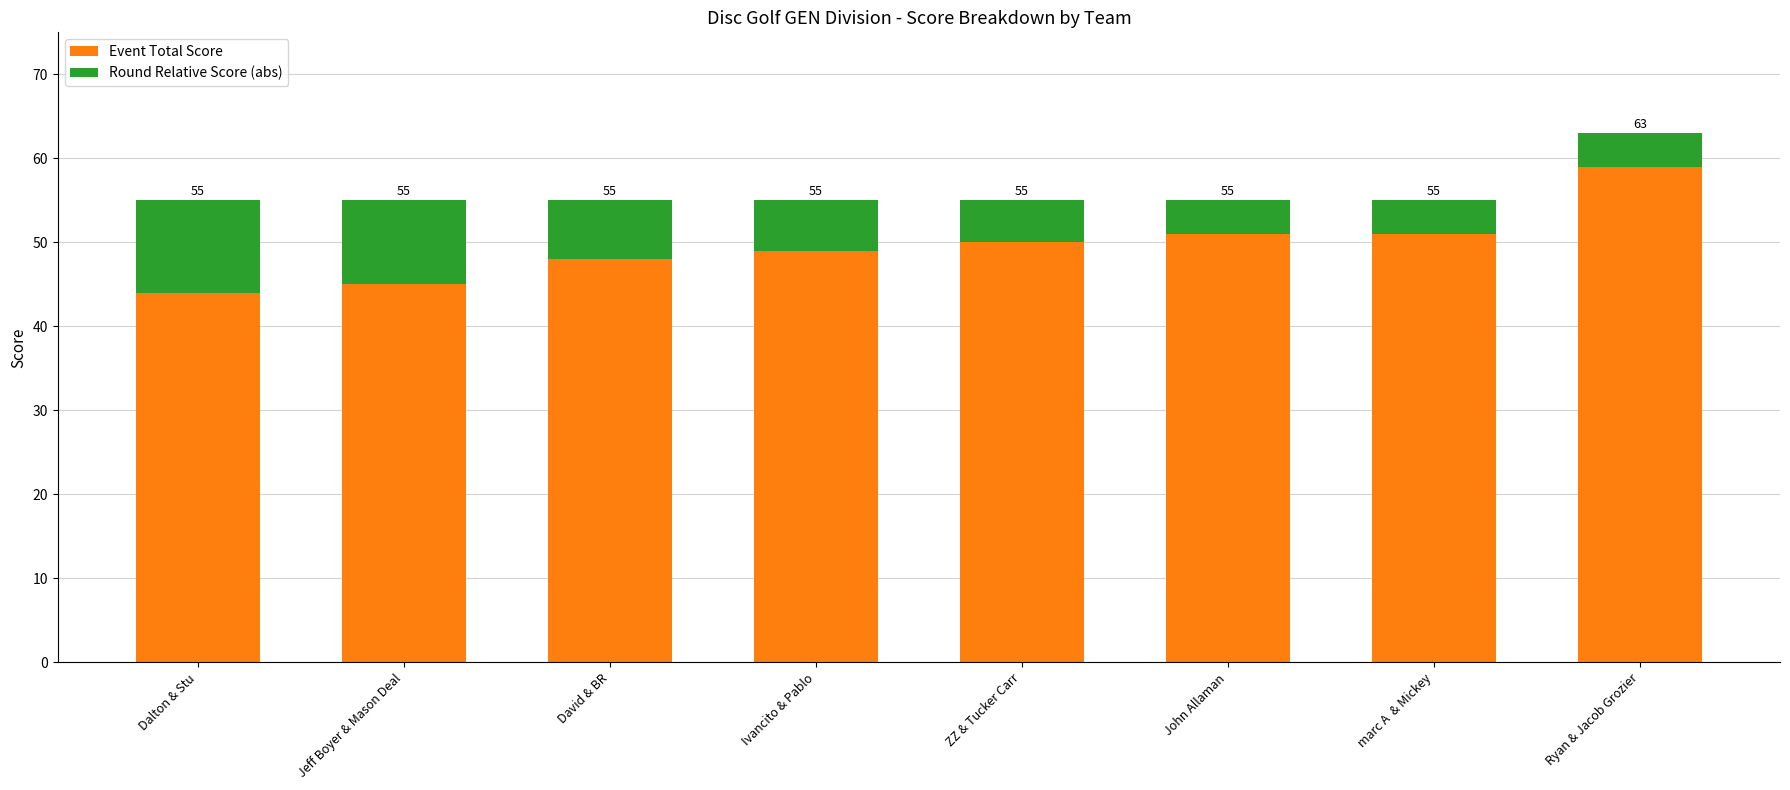

Which series changed the most between David & BR and John Allaman?

Event Total Score